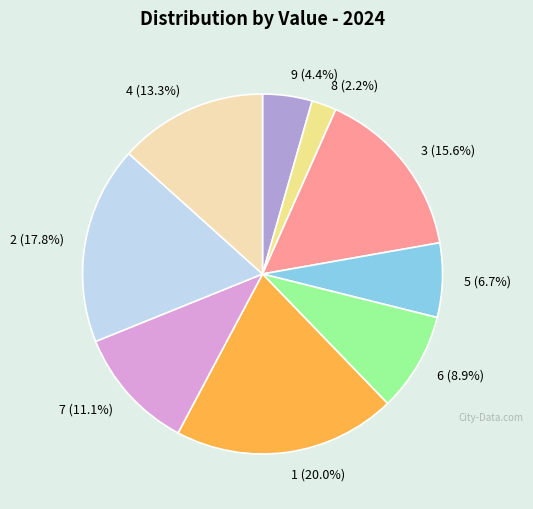

Is there any slice that represents more than half of the pie?

No